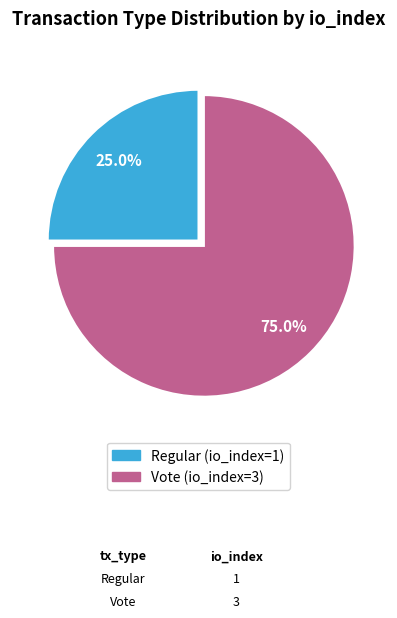

To the nearest percent, what is the average slice percentage?

50%